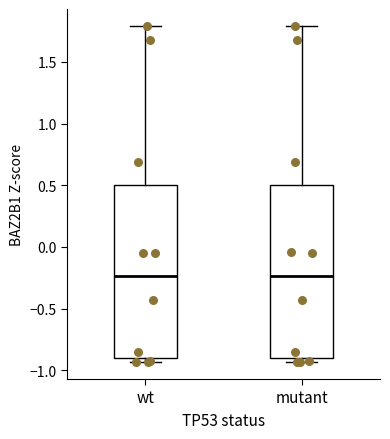

Reading left to right, transcribe this box plot: for each box, give where its median line is, the range the box spans, and where its two whiskers end, as read against the y-axis. The values are not printed on the chart, so give them approximately, as read against the axis.

wt: median -0.25, box -0.90 to 0.50, whiskers -0.95 to 1.80
mutant: median -0.25, box -0.90 to 0.50, whiskers -0.95 to 1.80